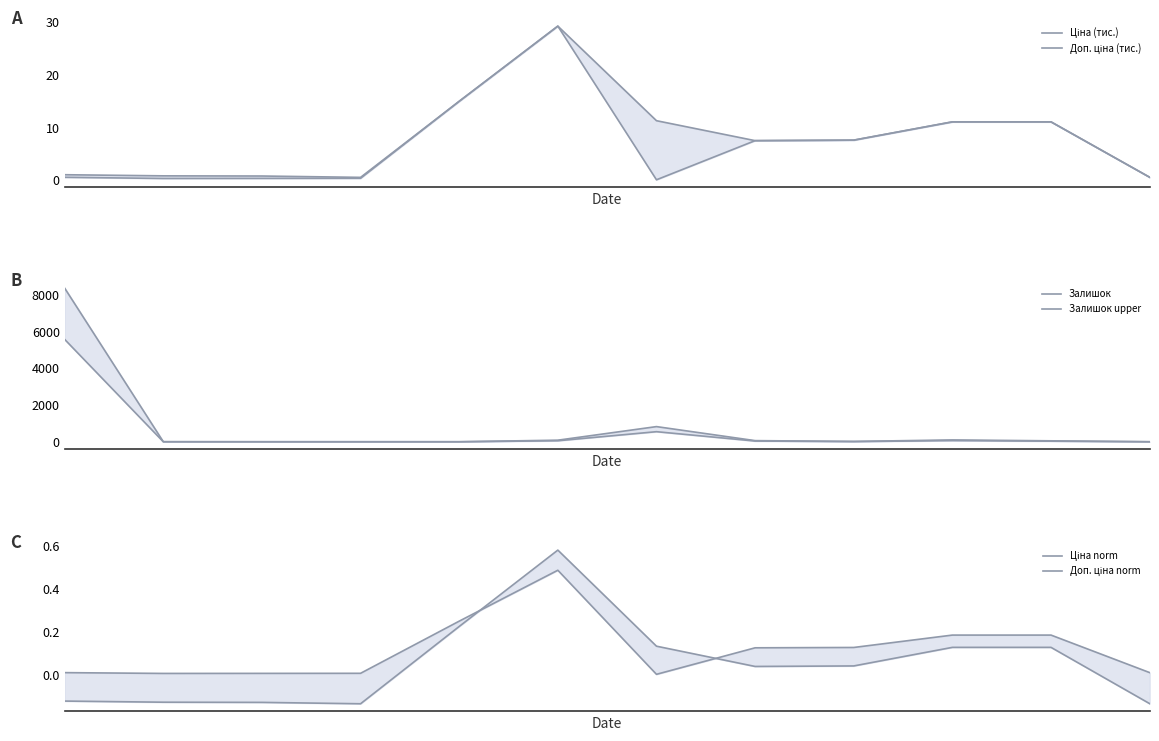

At 8, list the series in order from smallest to largest.

Доп. ціна norm, Ціна norm, Ціна (тис.), Доп. ціна (тис.), Залишок, Залишок upper